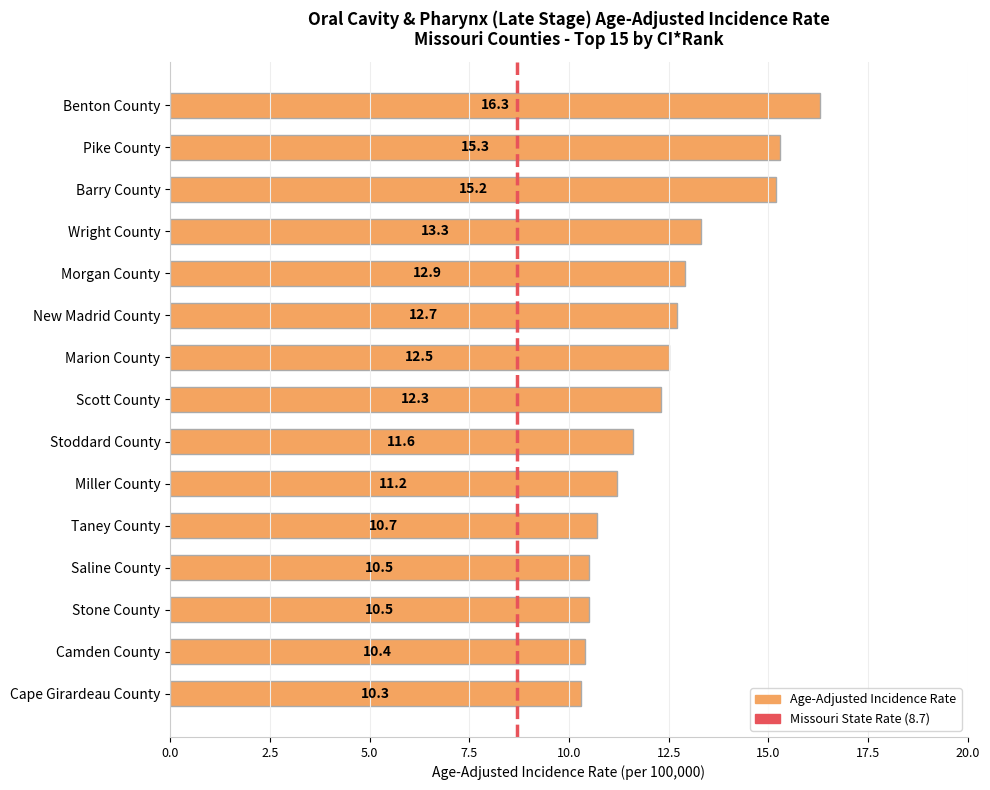

At which category does the chart reach its peak across all series?

Benton County